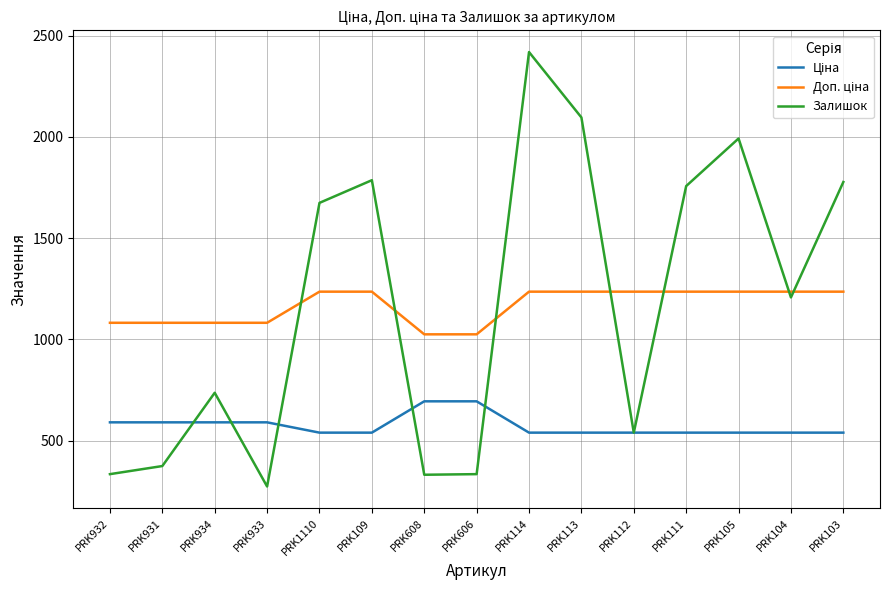

How many lines are shown in the chart?

3